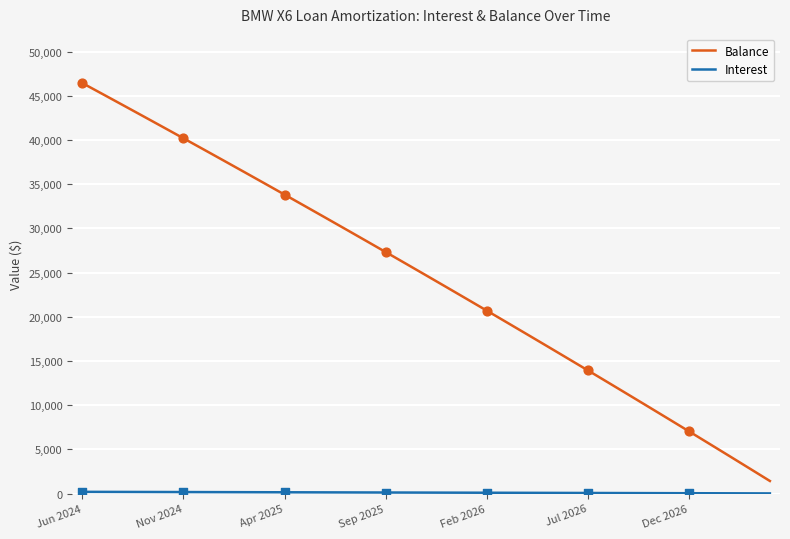

Which series has the largest total across all categories?

Balance